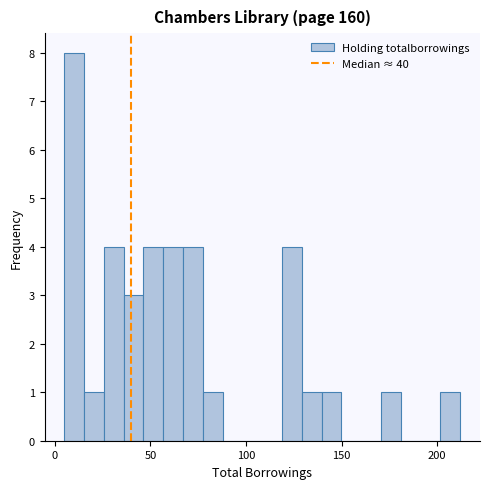

Read against the x-axis, roughly where is the centre of the tallest bar?

10